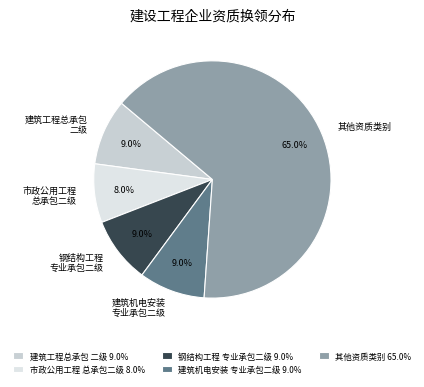

How many segments does this pie chart have?

5